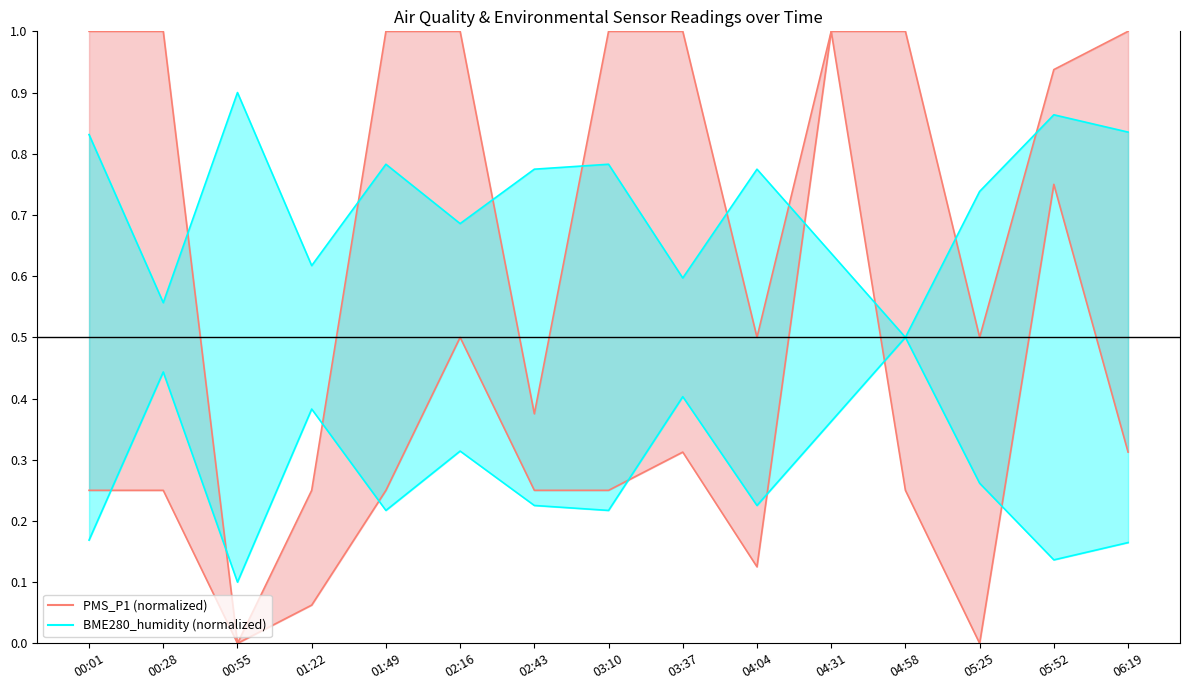

Between 02:43 and 03:37, which series saw the biggest shift?

PMS_P1 line